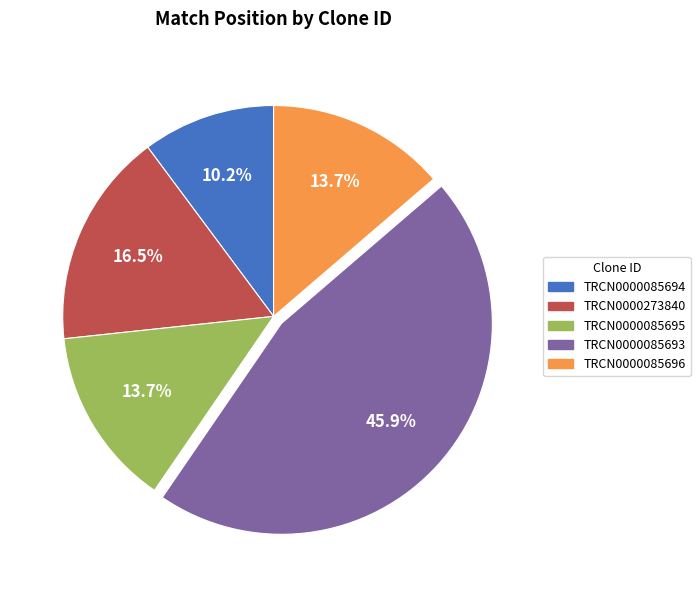

Do TRCN0000085696 and TRCN0000085695 together represent more than half of the pie?

No